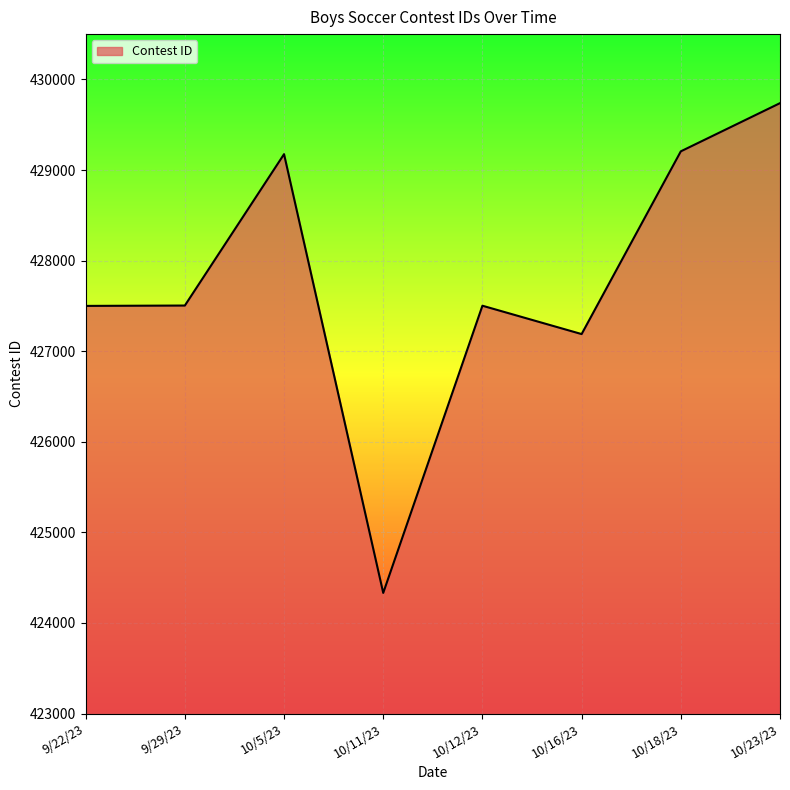

True or false: the data shows 566426 at 10/12/23.

False